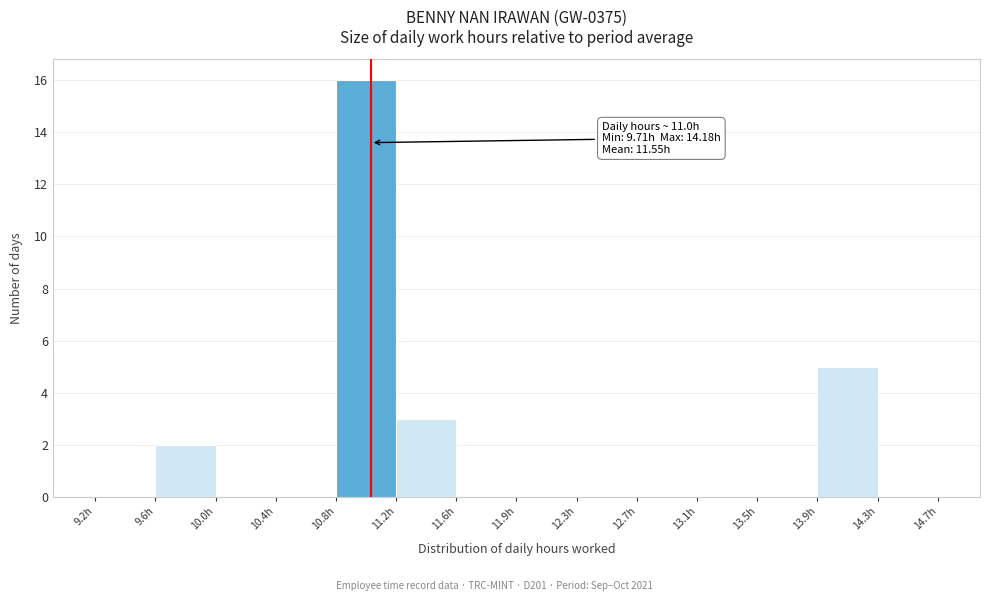

Over which range of the x-axis is the bar tallest?

10.75 to 11.15